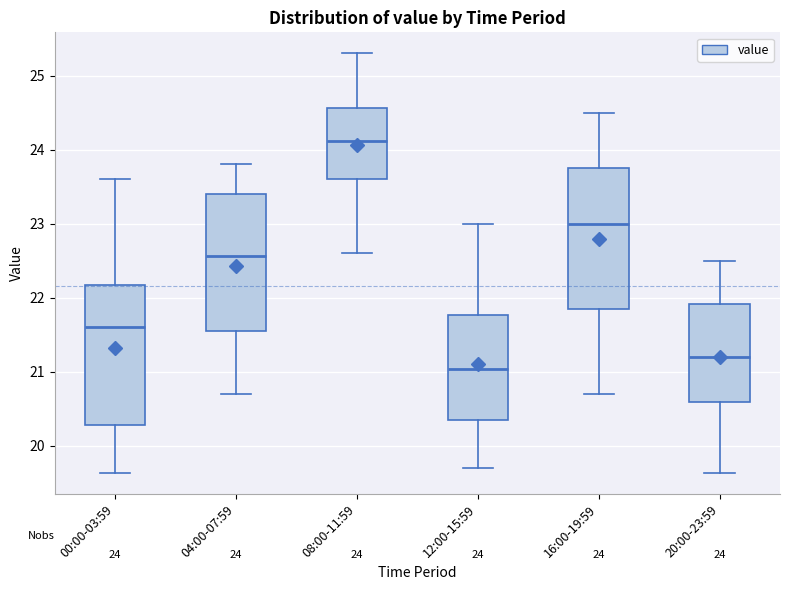

Which box has the lowest median line?

12:00-15:59